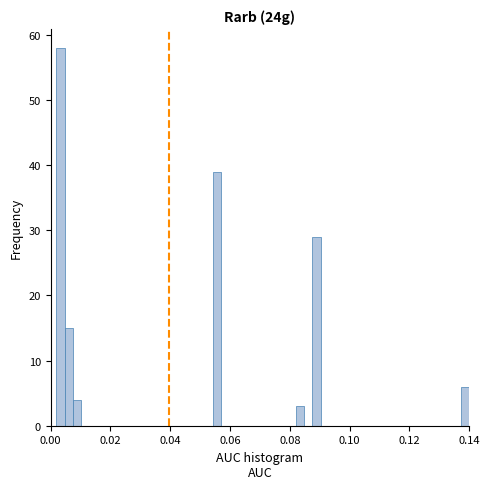

Read against the x-axis, roughly where is the centre of the tallest bar?

0.004